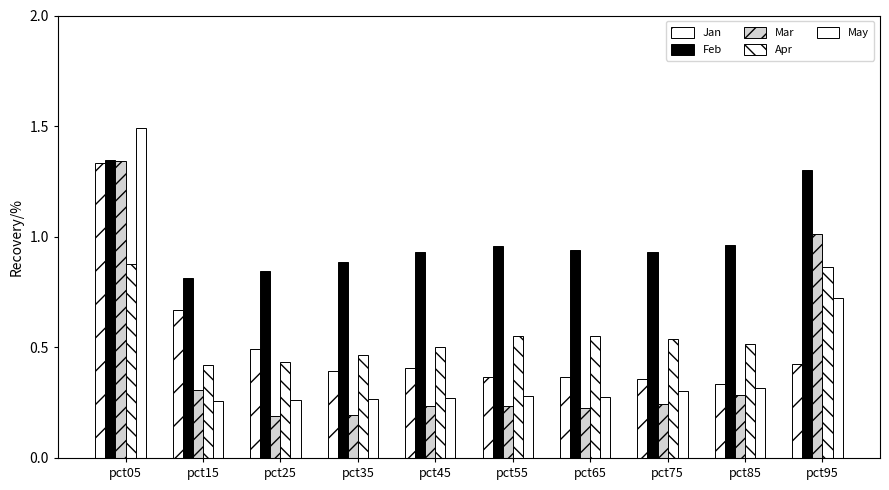

What is the total value across all series at pct95?

4.3